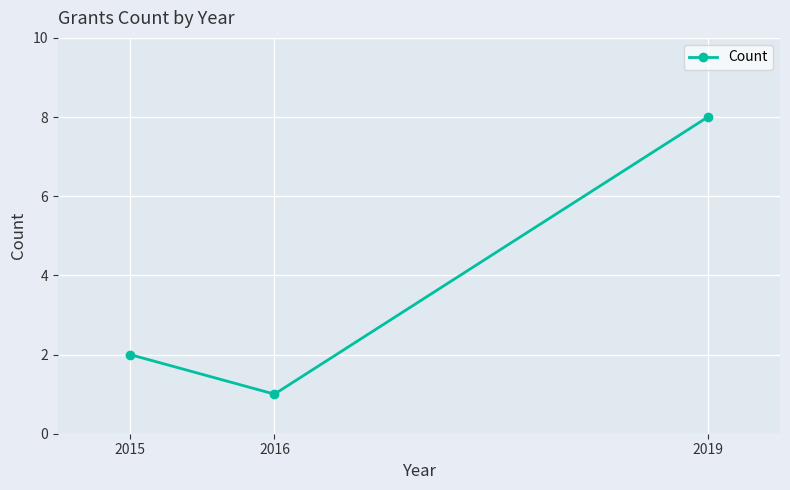

What is the change in value from 2015 to 2016?

-1